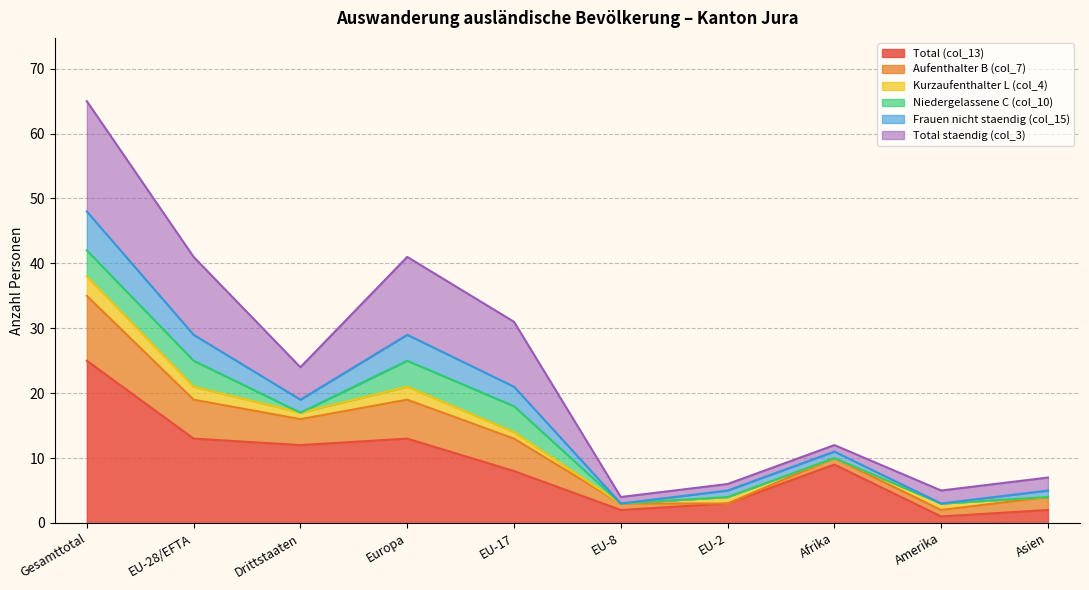

True or false: Total (col_13) has a value of 13 at EU-28/EFTA.

True